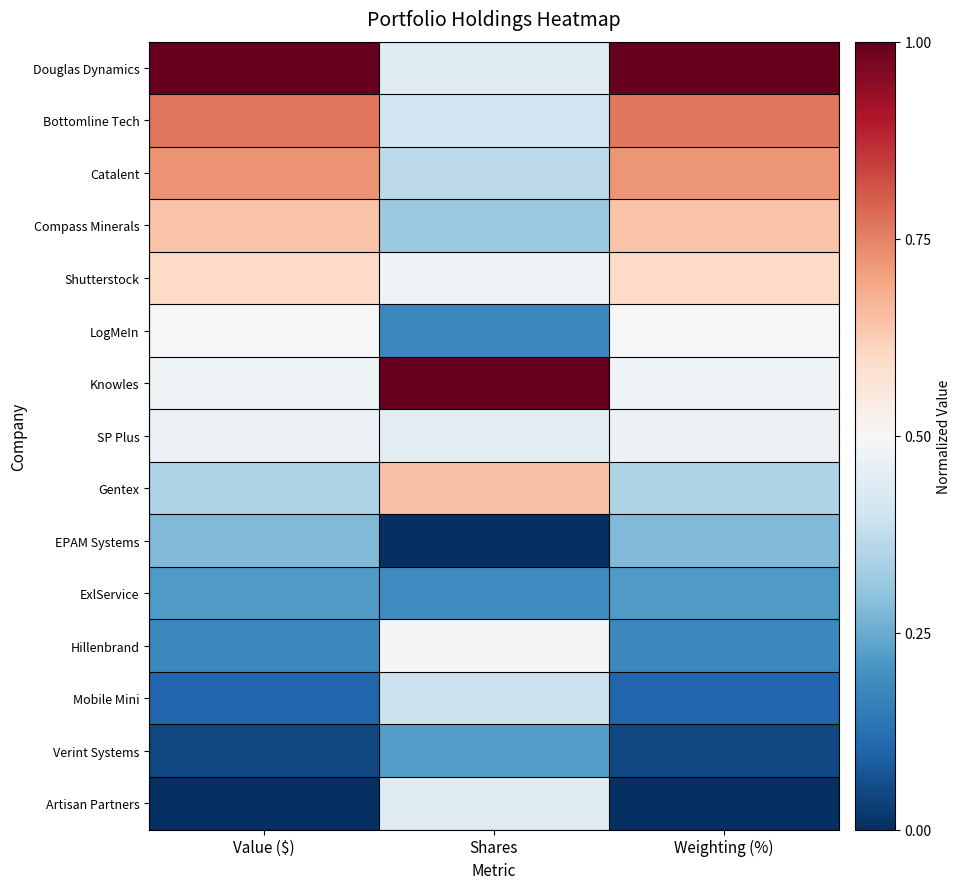

Which series has the widest spread of values?

Douglas Dynamics